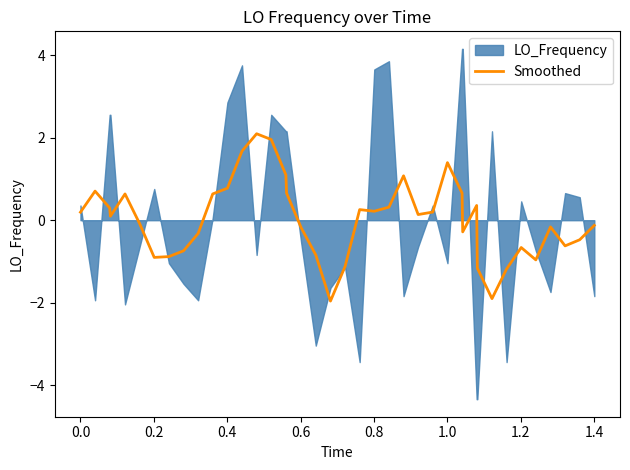

What is the maximum value for Smoothed?

2.1